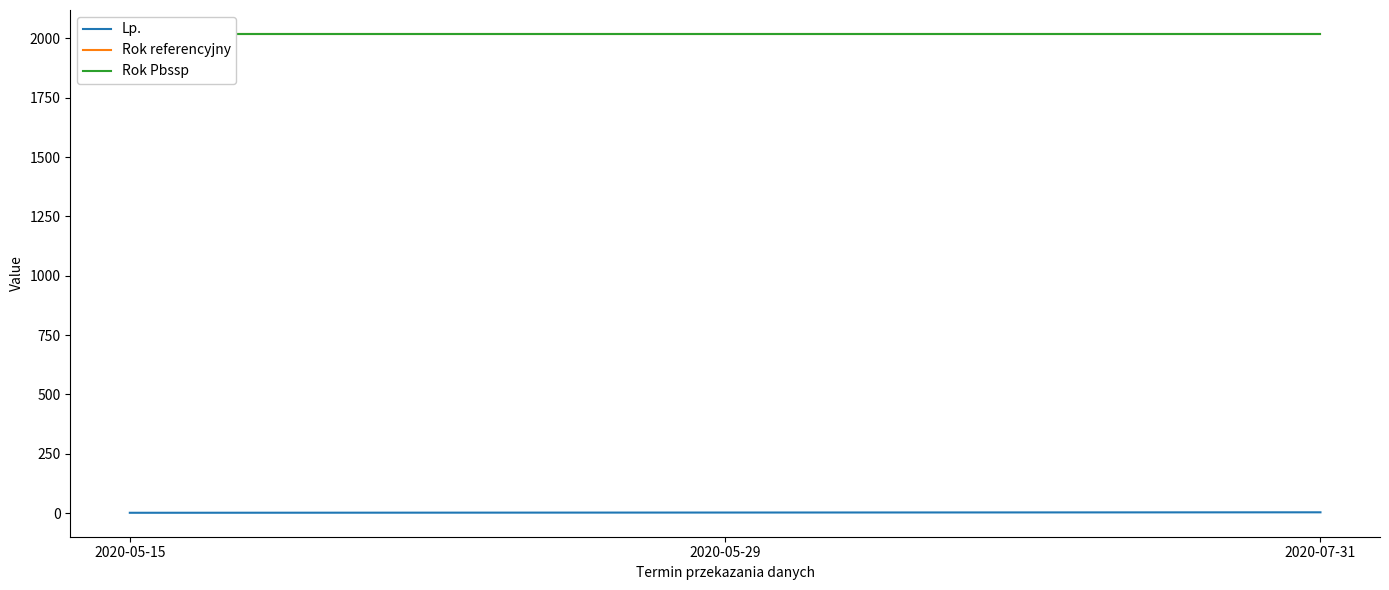

At which label is Rok Pbssp closest to 2019?

2020-05-15